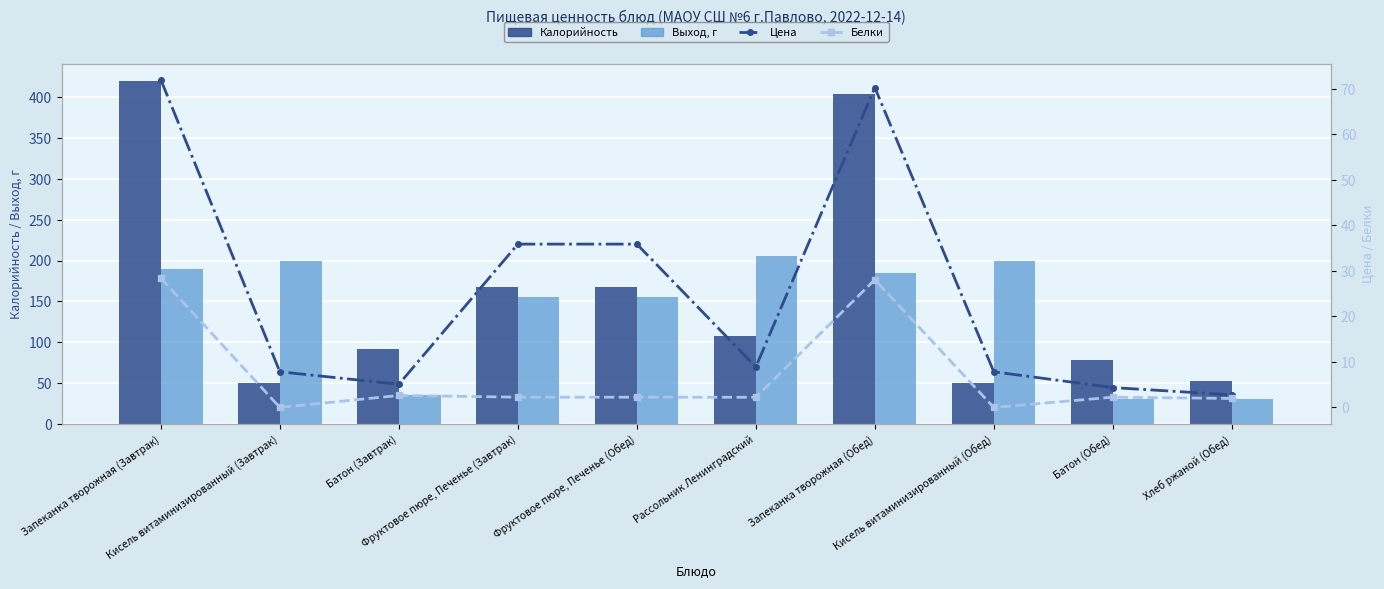

Is it true that Выход, г equals 83.1 at Запеканка творожная (Обед)?

False